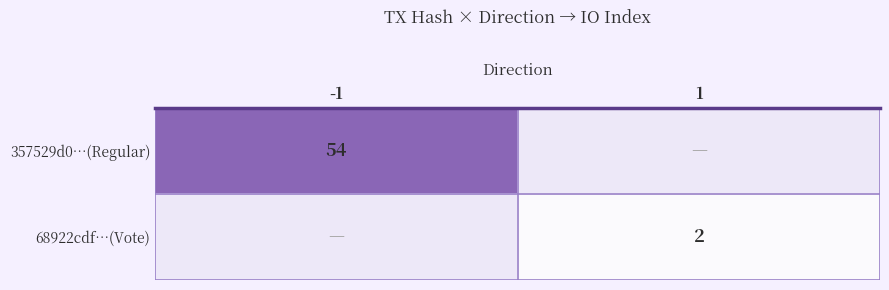

Count the number of categories in the chart.

2